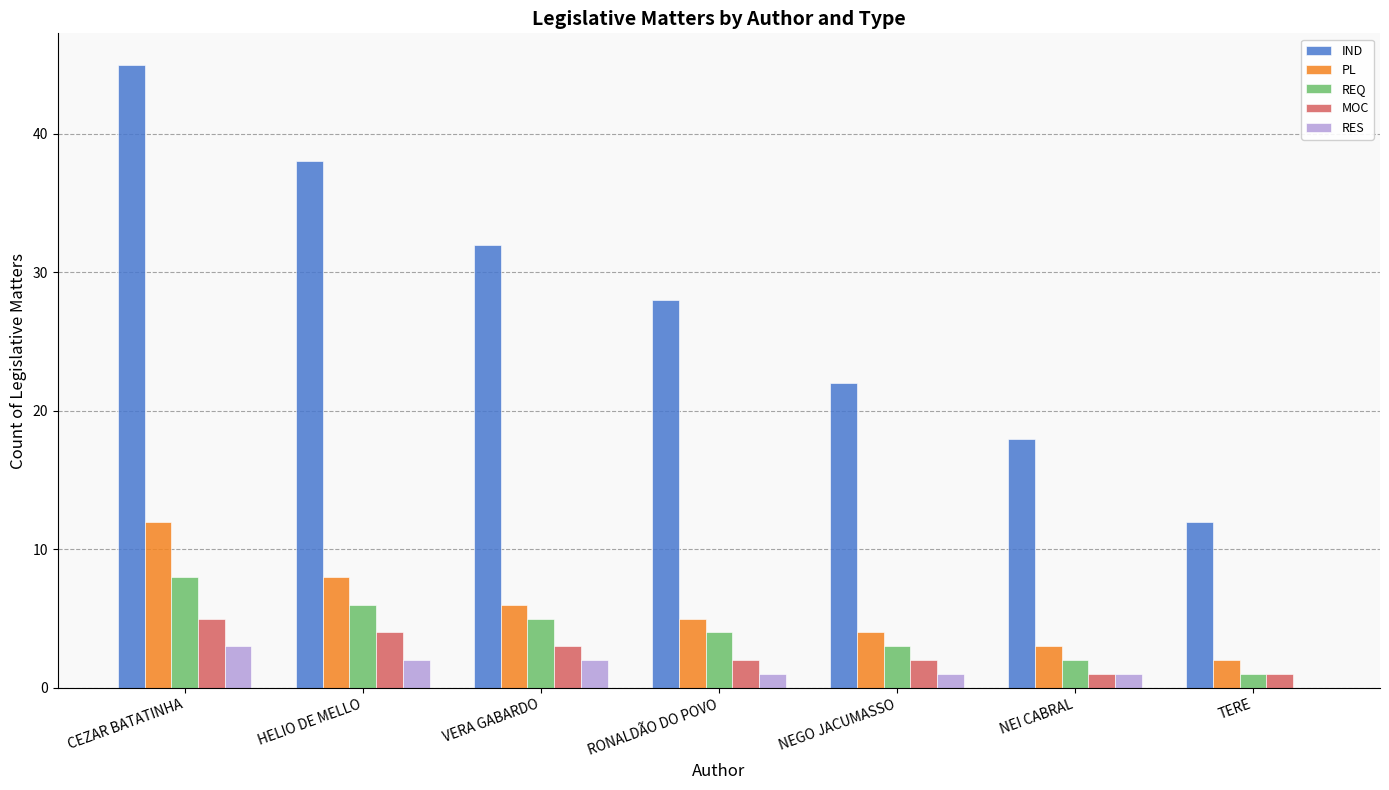

Count the number of categories in the chart.

7